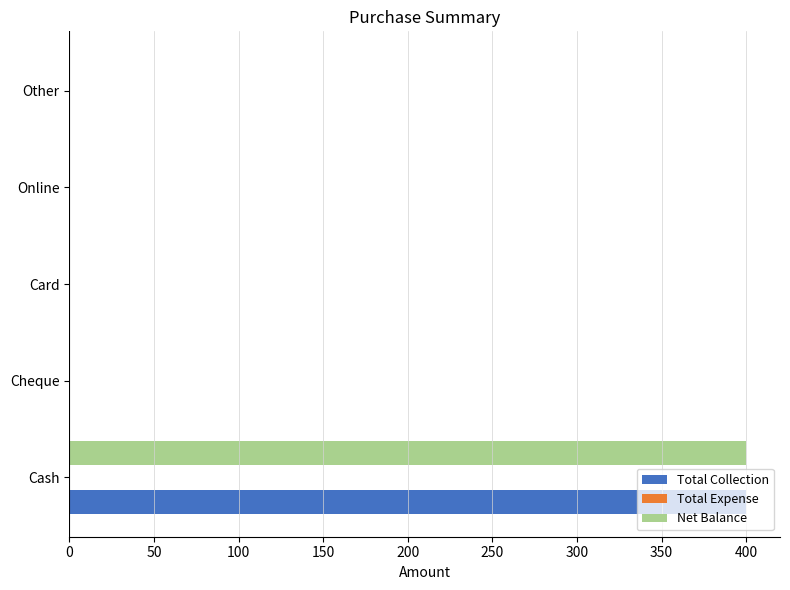

How many series are shown in this chart?

2